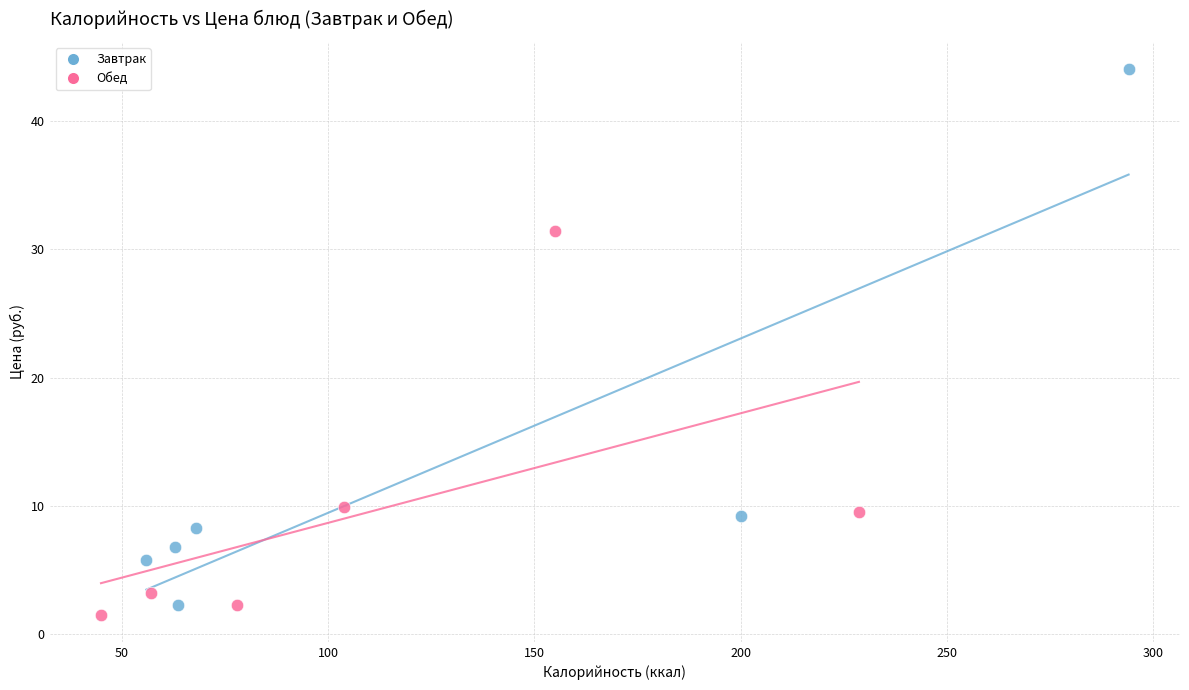

Which series contains the highest Y value?

Завтрак